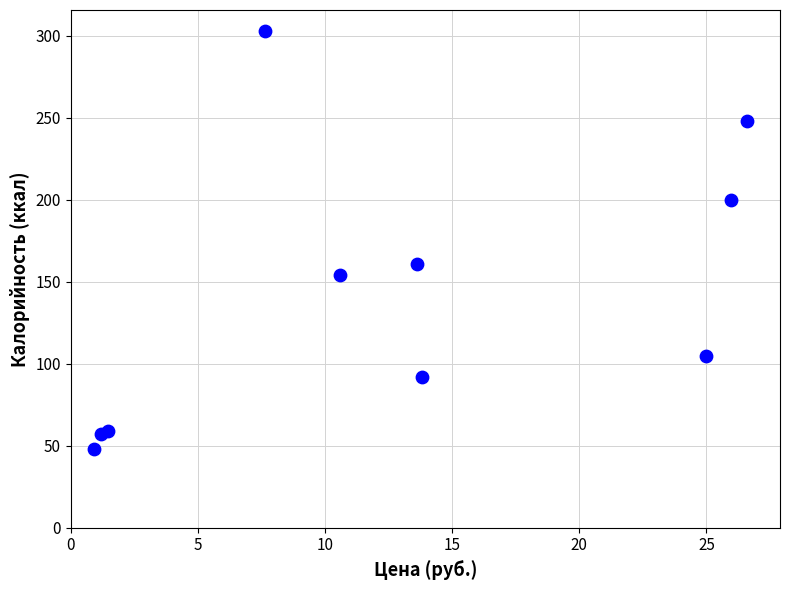

What Y value in the scatter plot is closest to 175?

161